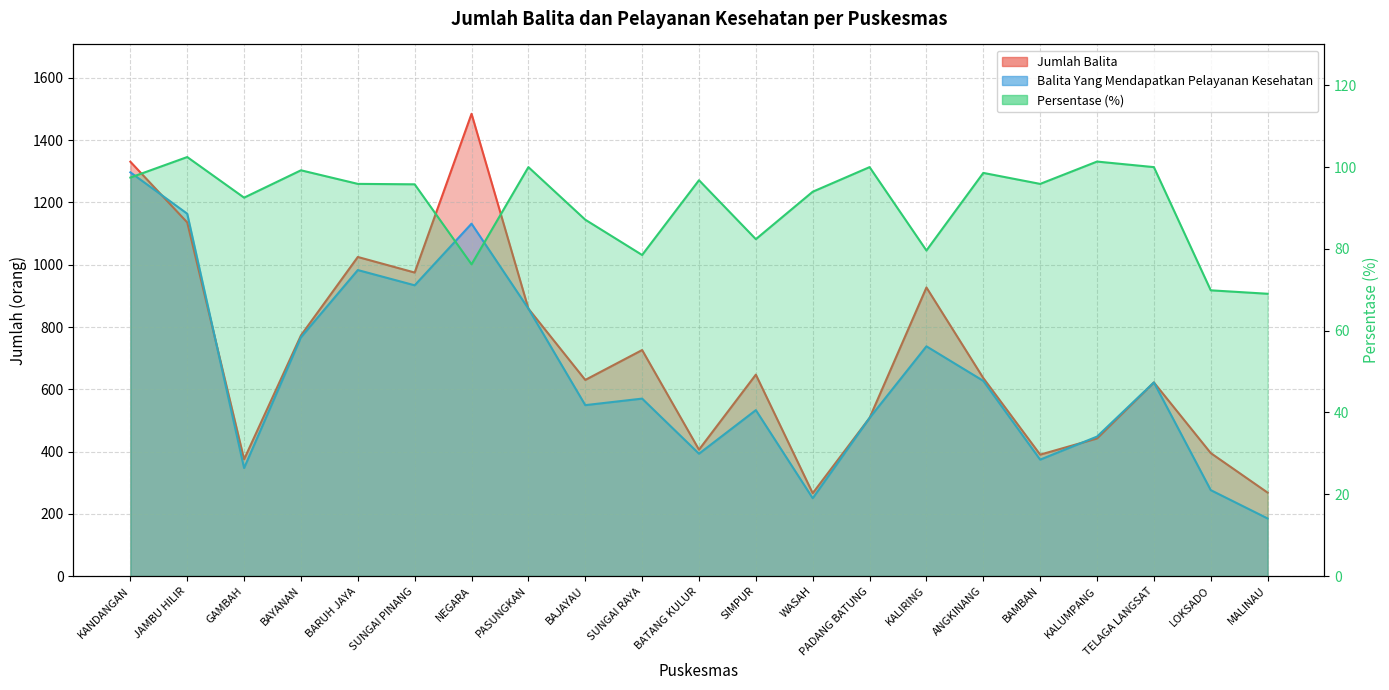

Rank the series at WASAH from highest to lowest value.

Jumlah Balita, Balita Yang Mendapatkan Pelayanan Kesehatan, Persentase